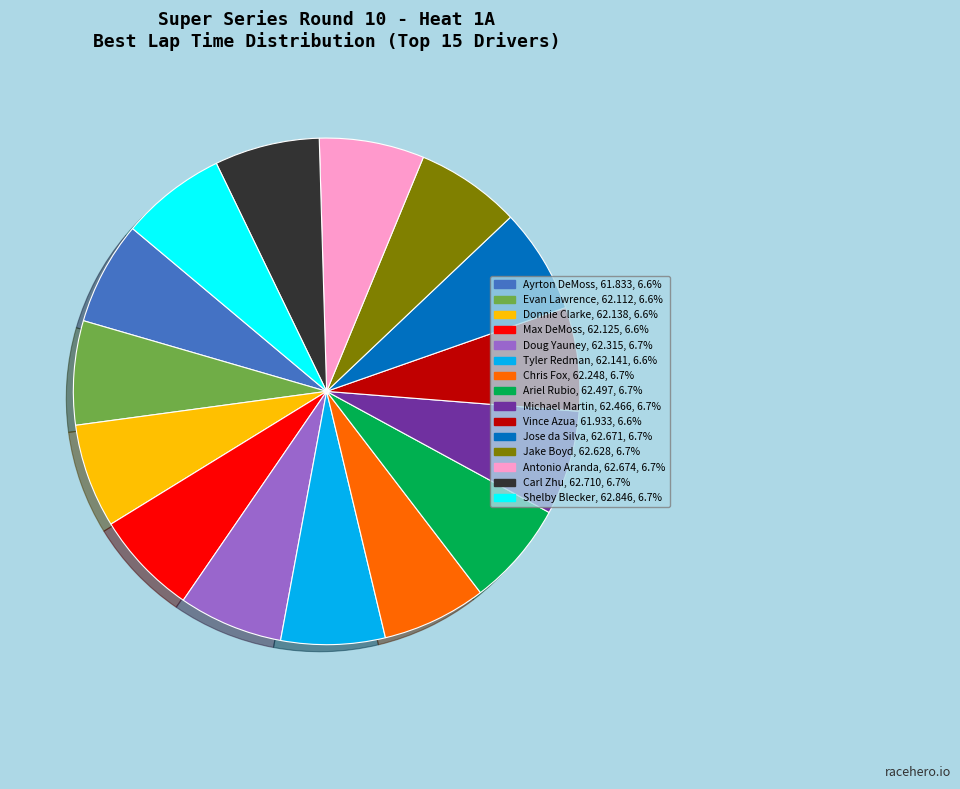

Approximately how many times larger is the value at Jose da Silva compared to Evan Lawrence?

1.0